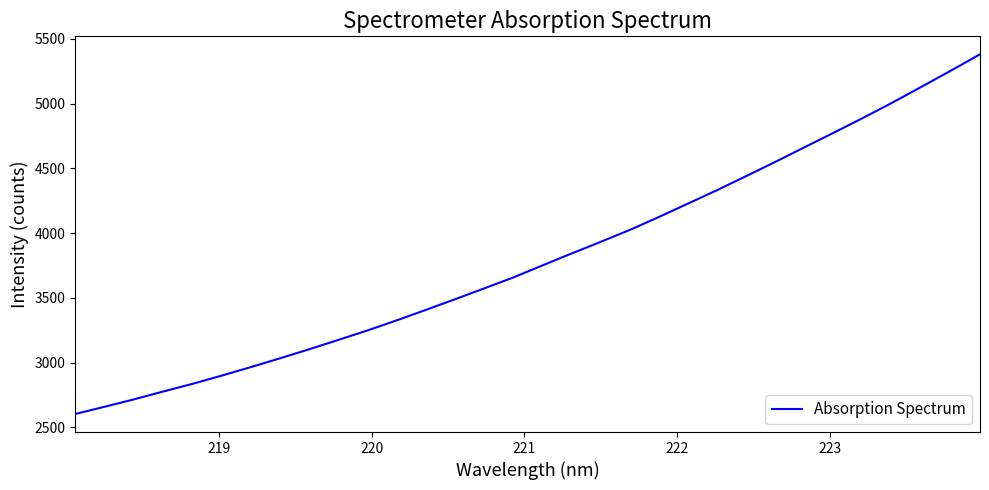

How many lines are shown in the chart?

1